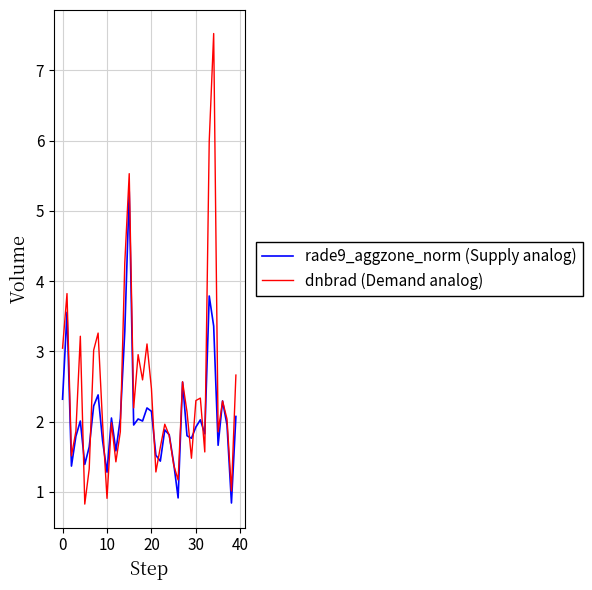

List the series in order of their peak value, highest first.

dnbrad (Demand analog), rade9_aggzone_norm (Supply analog)